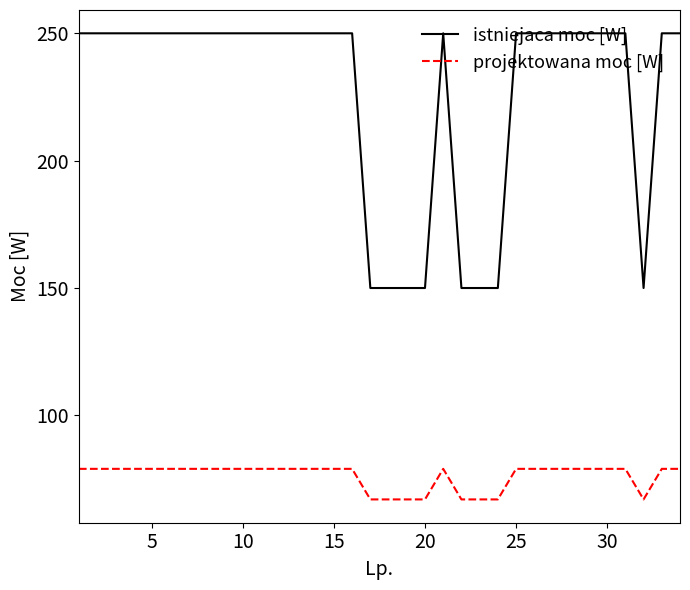

True or false: istniejaca moc [W] and projektowana moc [W] cross at least once.

False